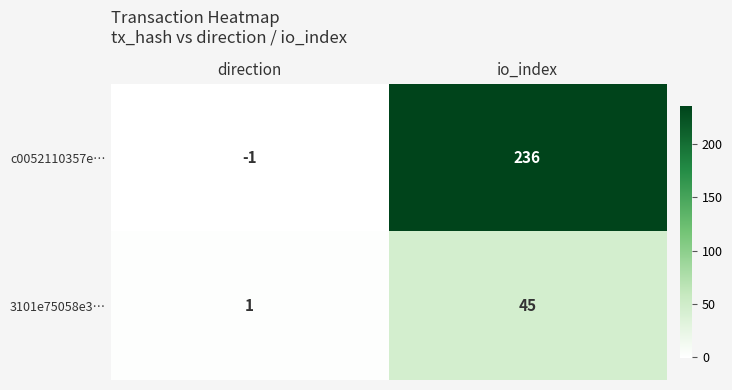

How many distinct data groups are displayed?

2